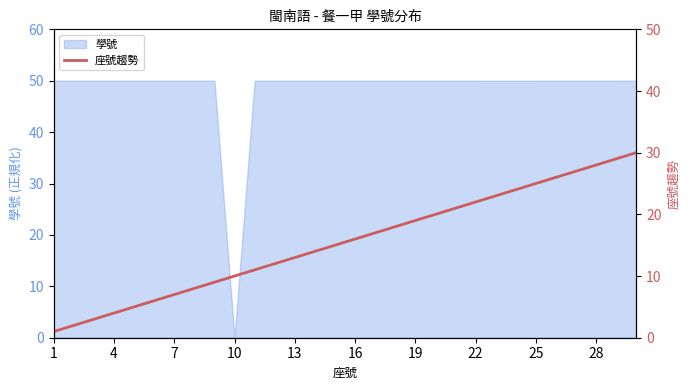

The 學號 series shows 15.2 at 4. True or false?

False